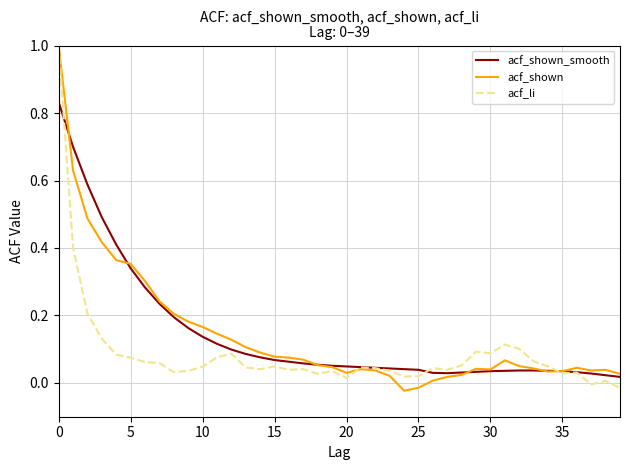

What is the maximum value shown in the chart?

1.0